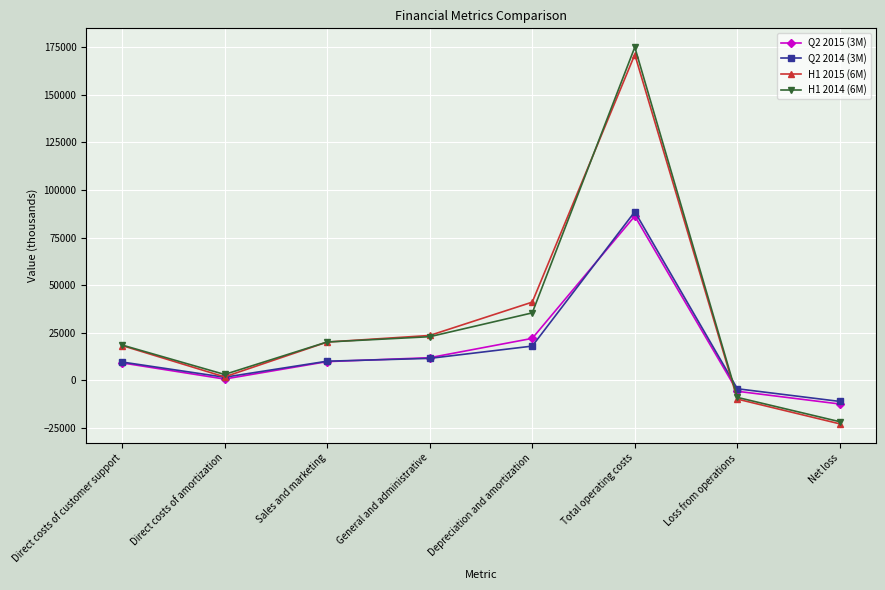

Count the number of categories in the chart.

8